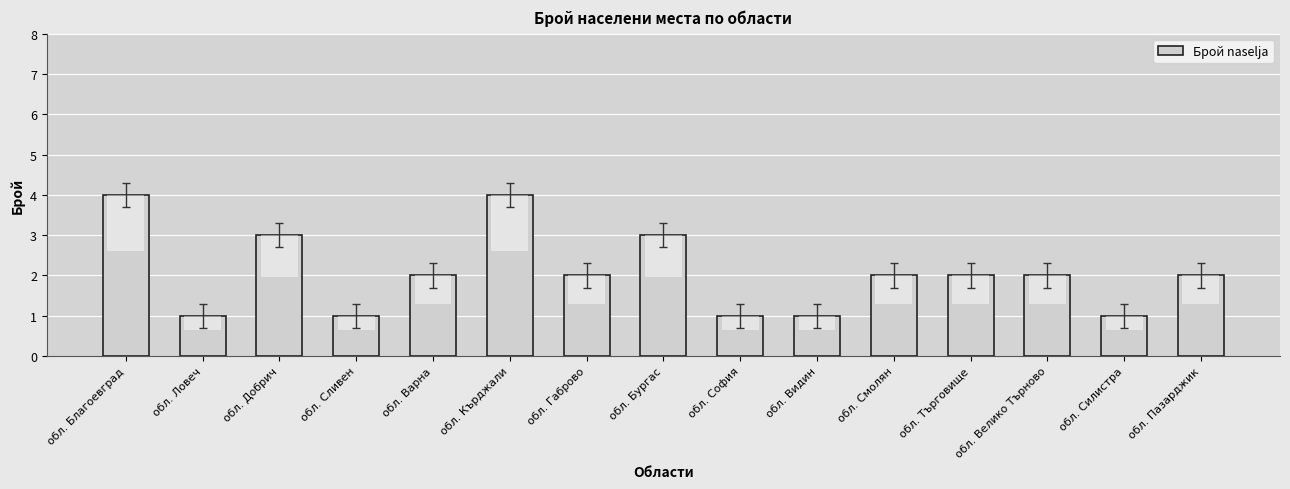

The value at обл. Смолян is 1. True or false?

False